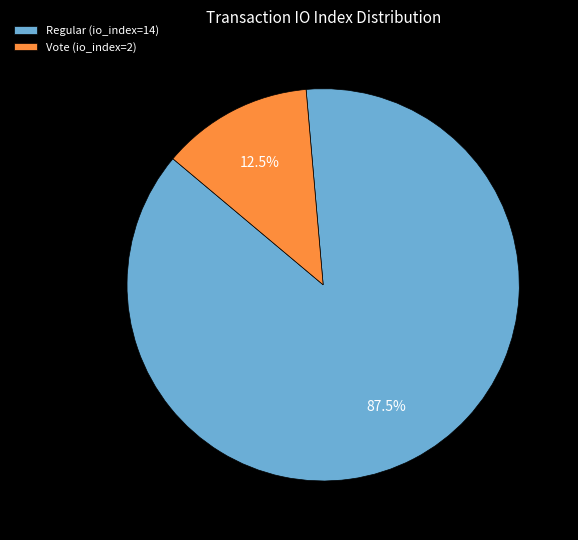

Do Vote (io_index=2) and Regular (io_index=14) together represent more than half of the pie?

Yes